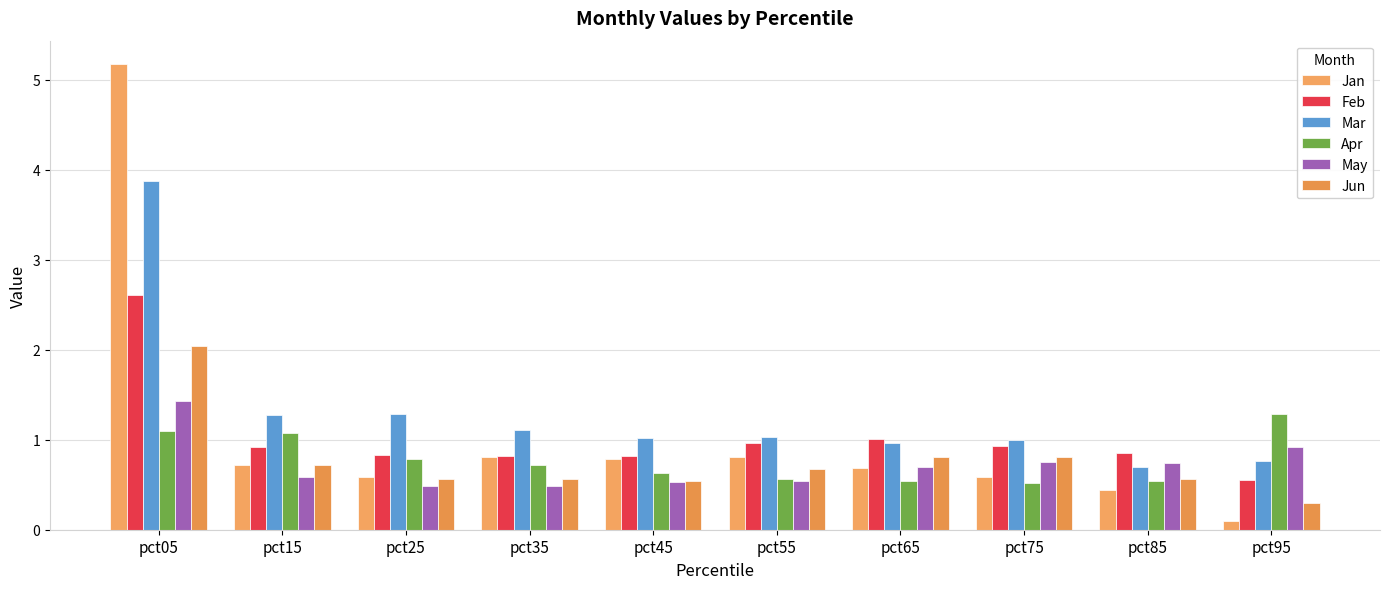

How many bars are there in total?

60